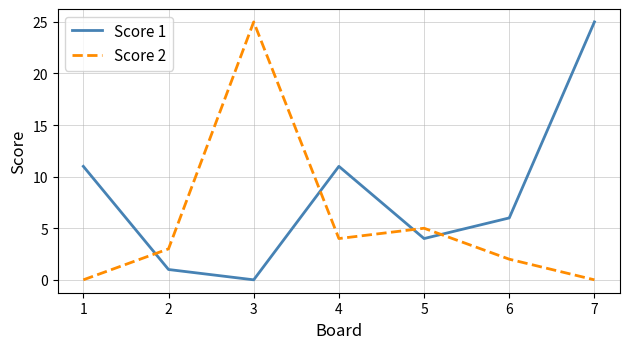

Is this an area chart (filled region under the line)?

No